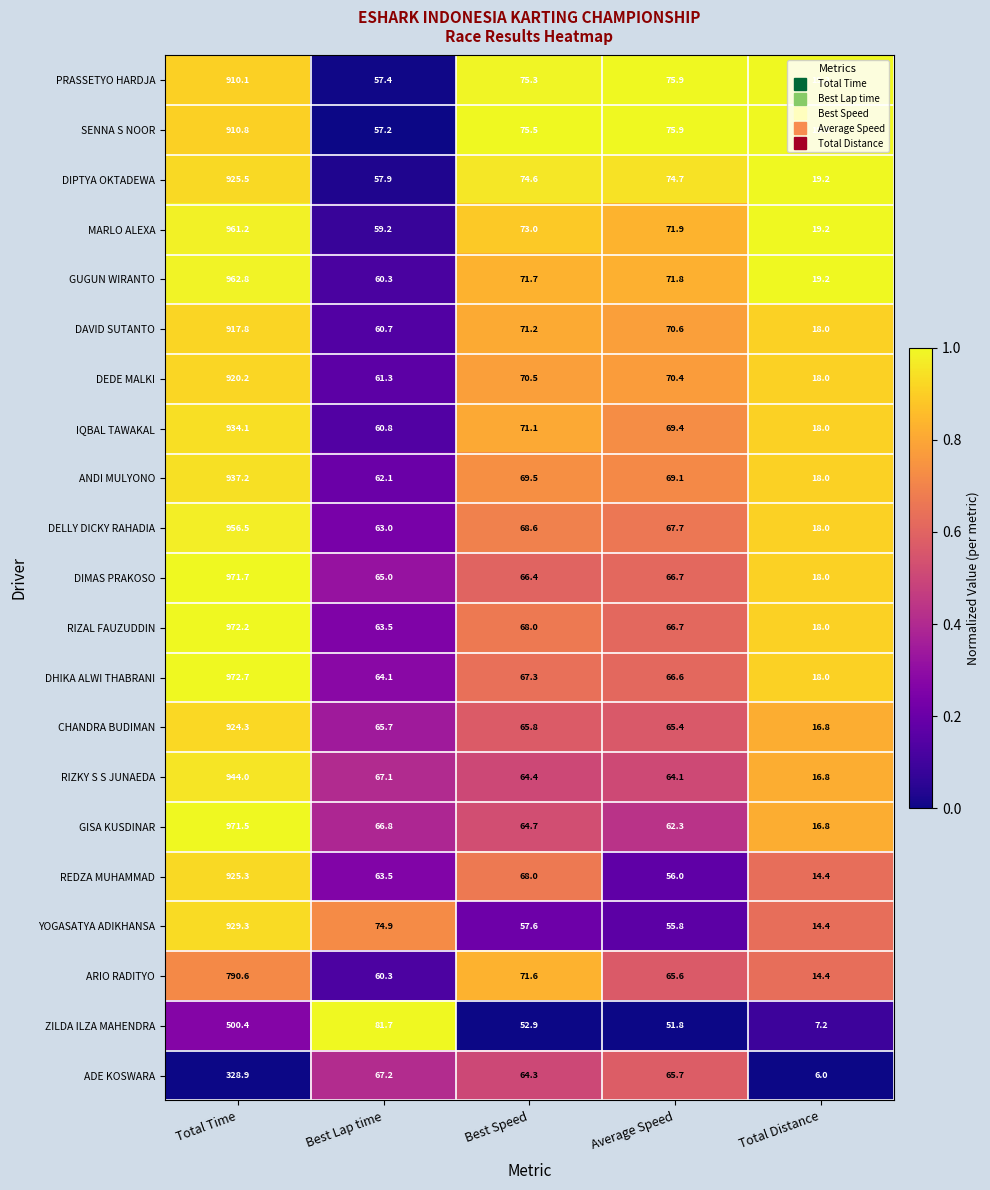

What is the greatest value displayed?

972.7